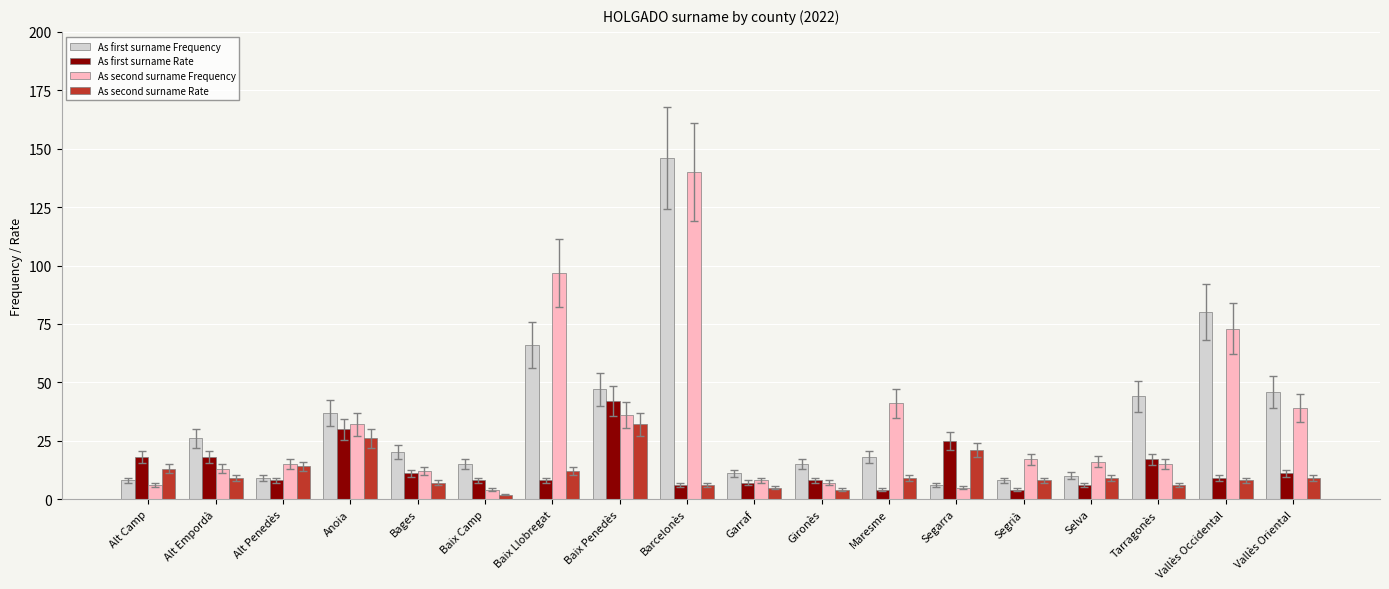

What is the value of the As first surname Rate bar at the 4th from the left?

30